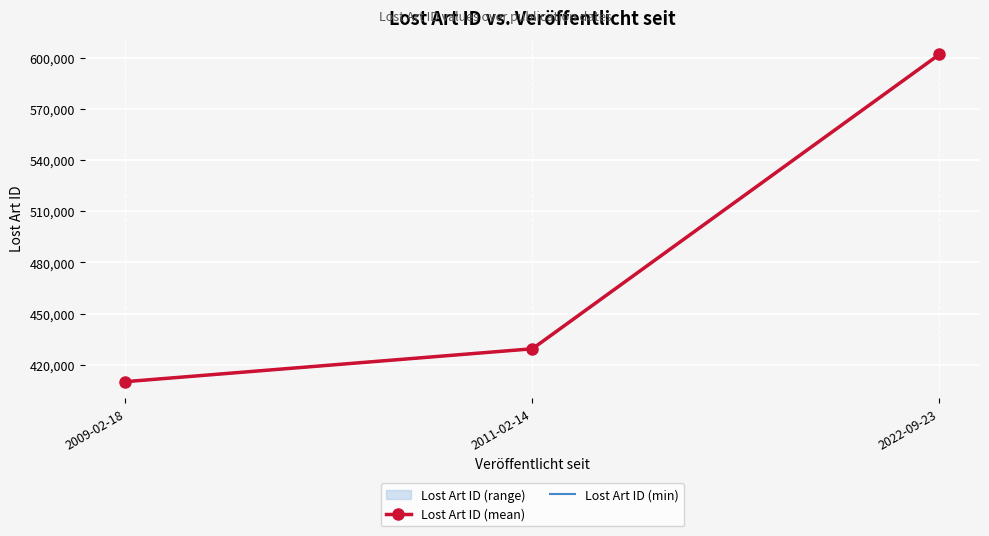

Rank the series by their maximum value, from highest to lowest.

Lost Art ID (mean), Lost Art ID (min)